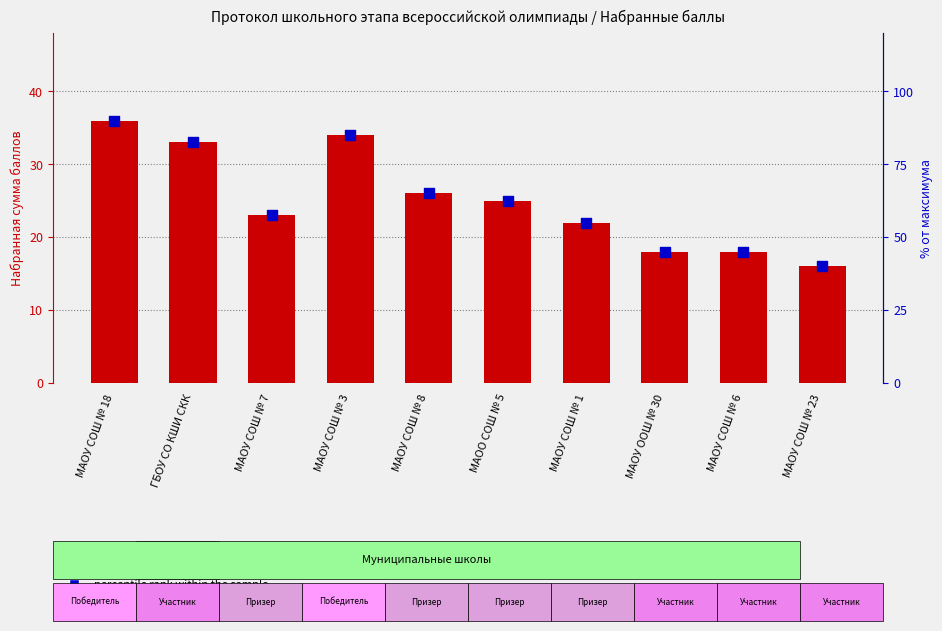

At which category is the sum across all series the highest?

МАОУ СОШ № 18